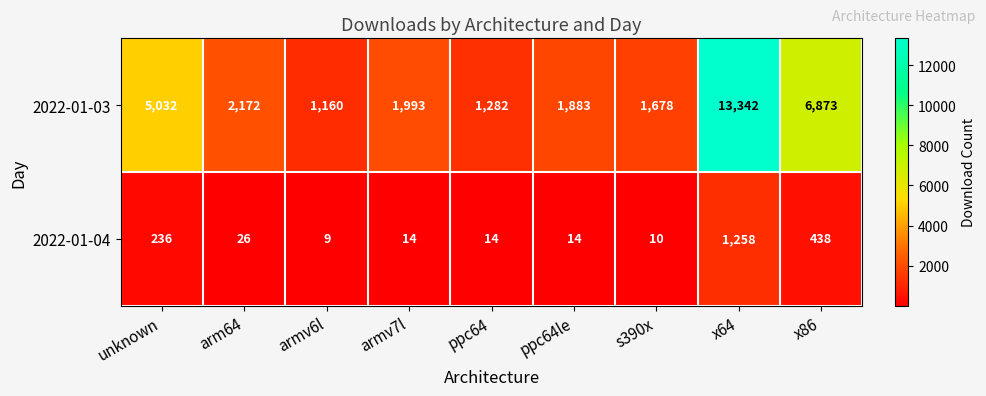

Between armv7l and x86, which series saw the biggest shift?

2022-01-03